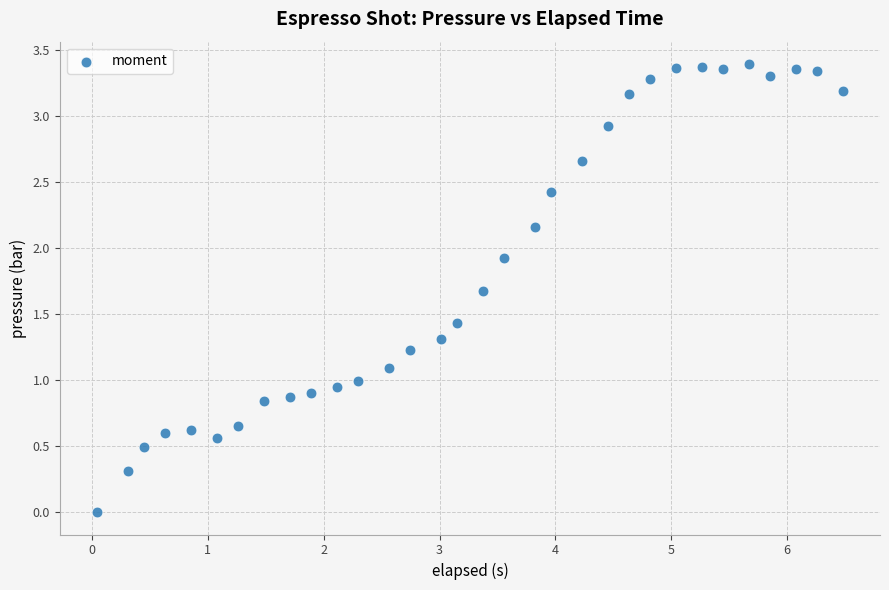

What is the range of X values (max minus min)?

6.4